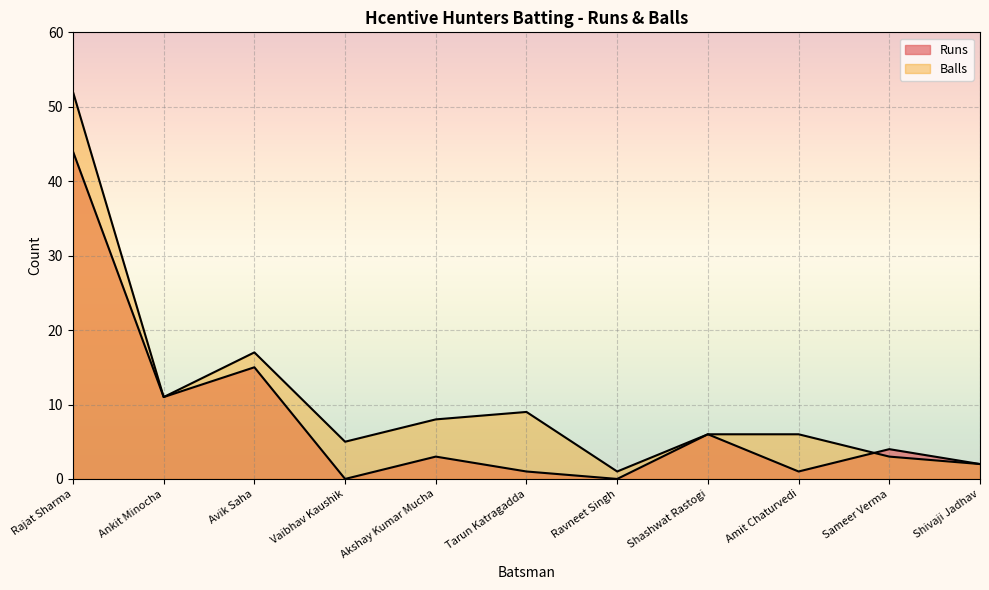

What is the label of the 10th point from the left?

Sameer Verma